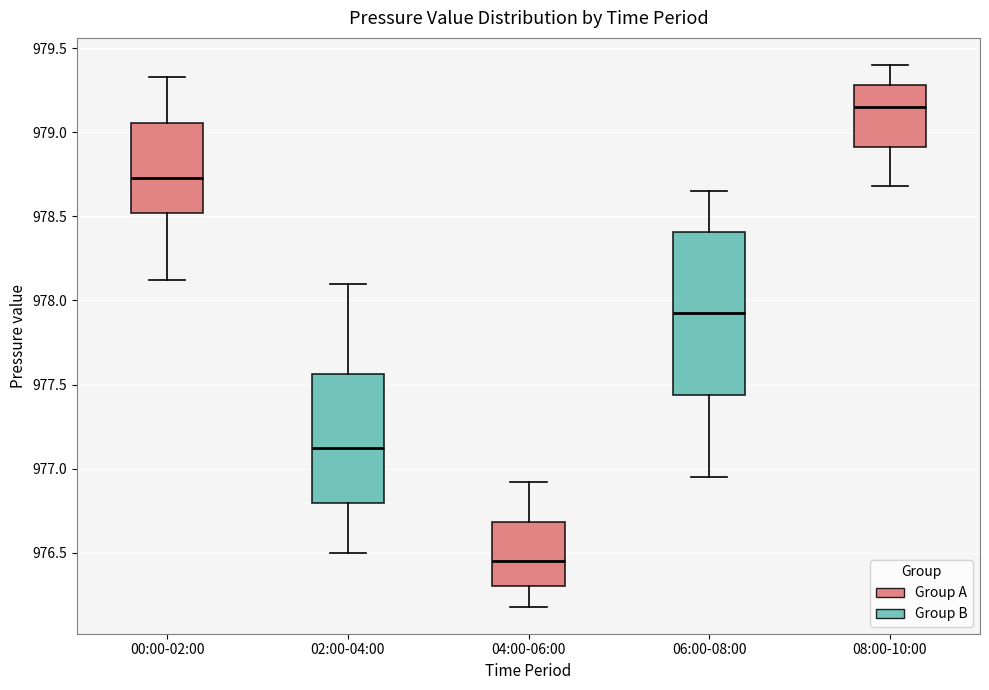

Comparing the boxes themselves (not the whiskers), which one is the tallest?

06:00-08:00